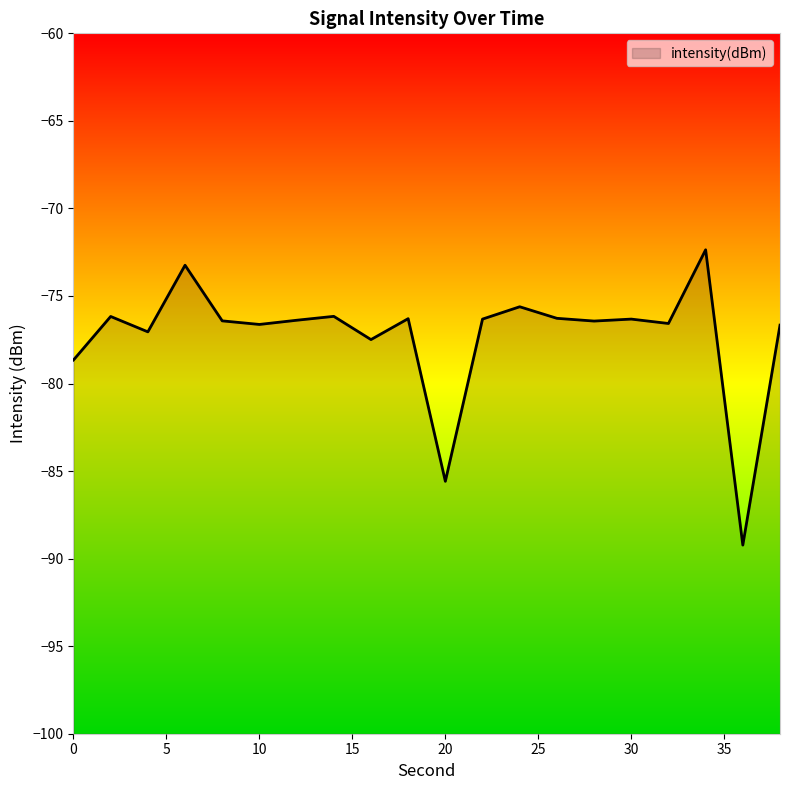

At which label does the data first exceed -76?

6